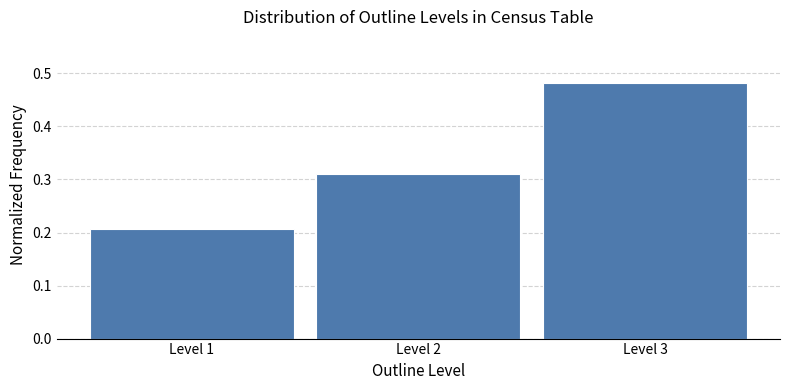

The value at Level 3 is 0.3. True or false?

False